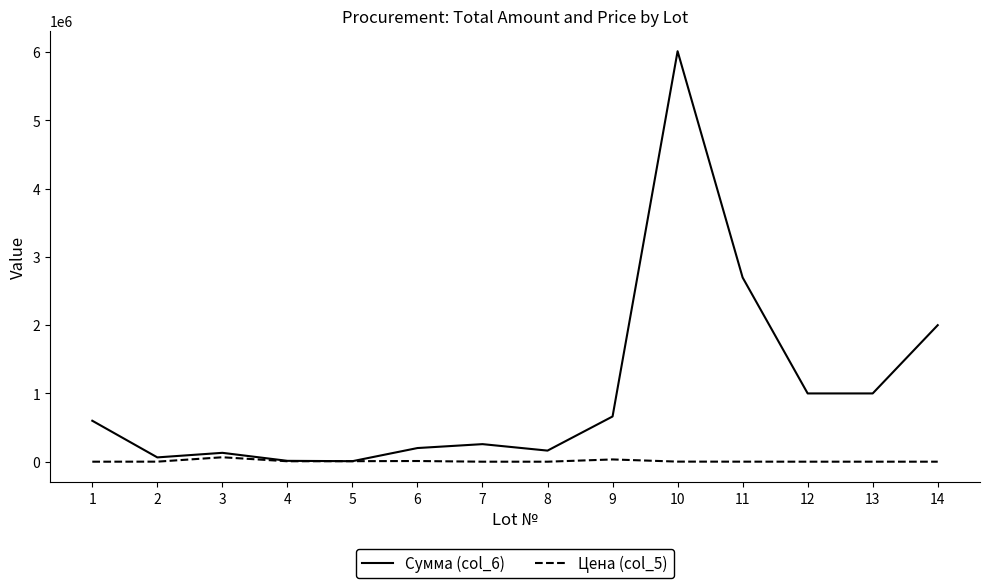

What are all the series names shown in the legend?

Сумма (col_6), Цена (col_5)